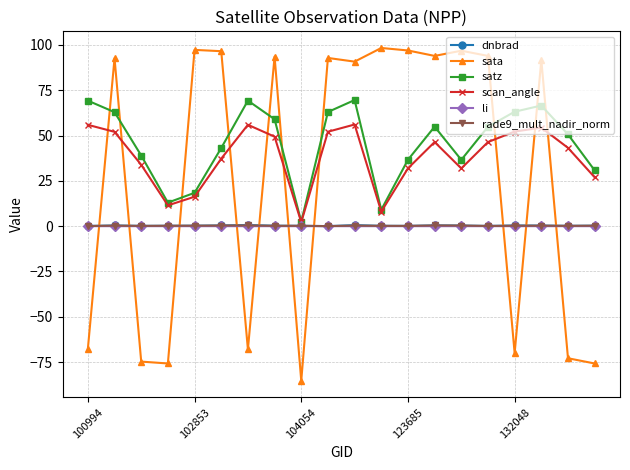

What are all the series names shown in the legend?

dnbrad, sata, satz, scan_angle, li, rade9_mult_nadir_norm